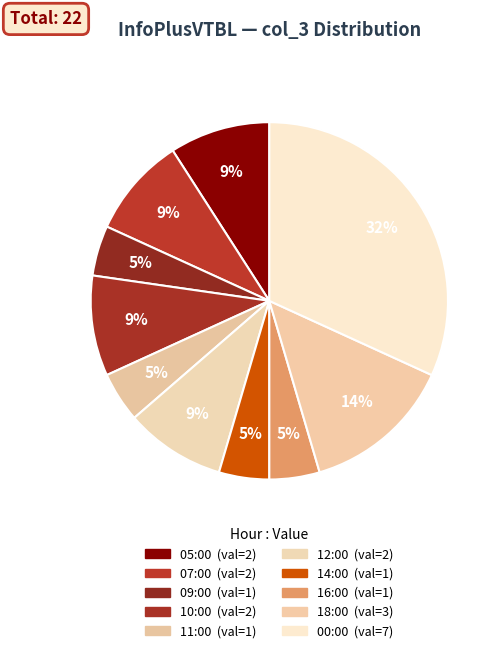

Does any single category account for the majority?

No